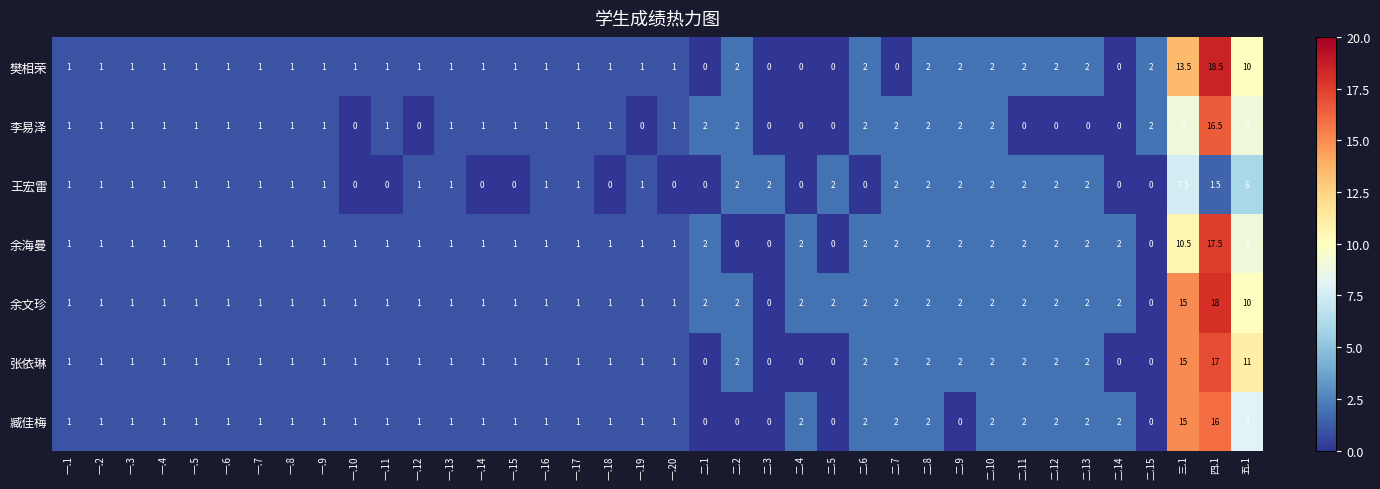

What is the average value of the 臧佳梅 series?

2.0